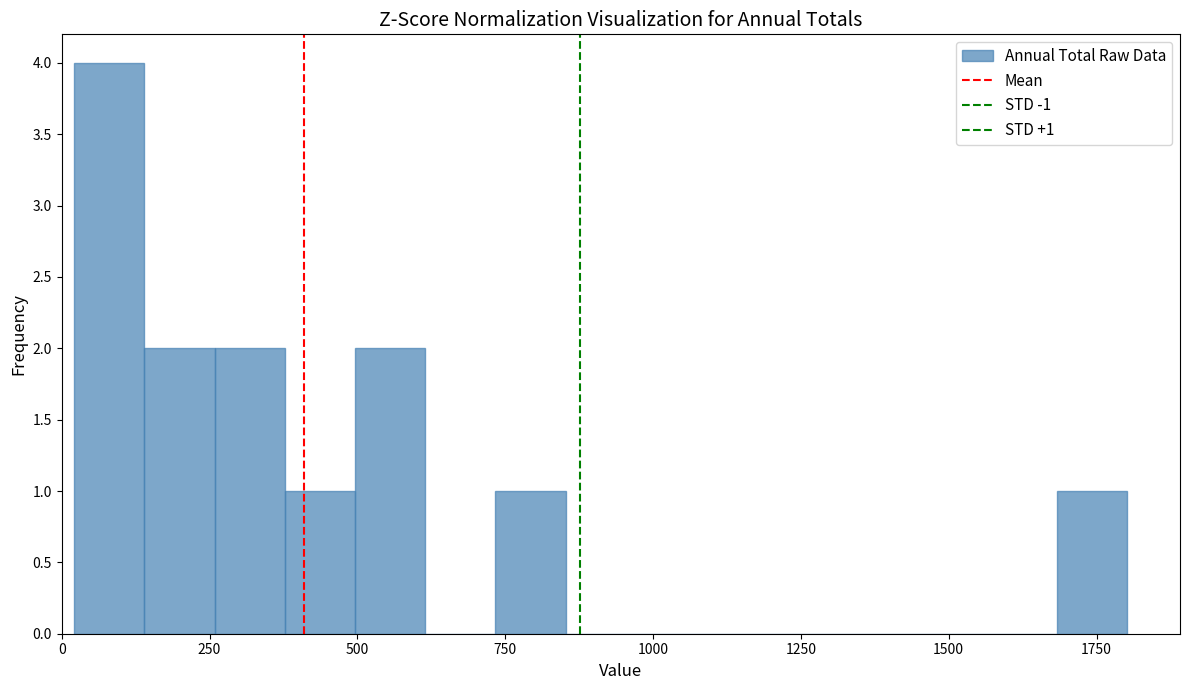

Around what value on the x-axis is the tallest bar? Give the approximate position of its centre, as read against the axis.

100